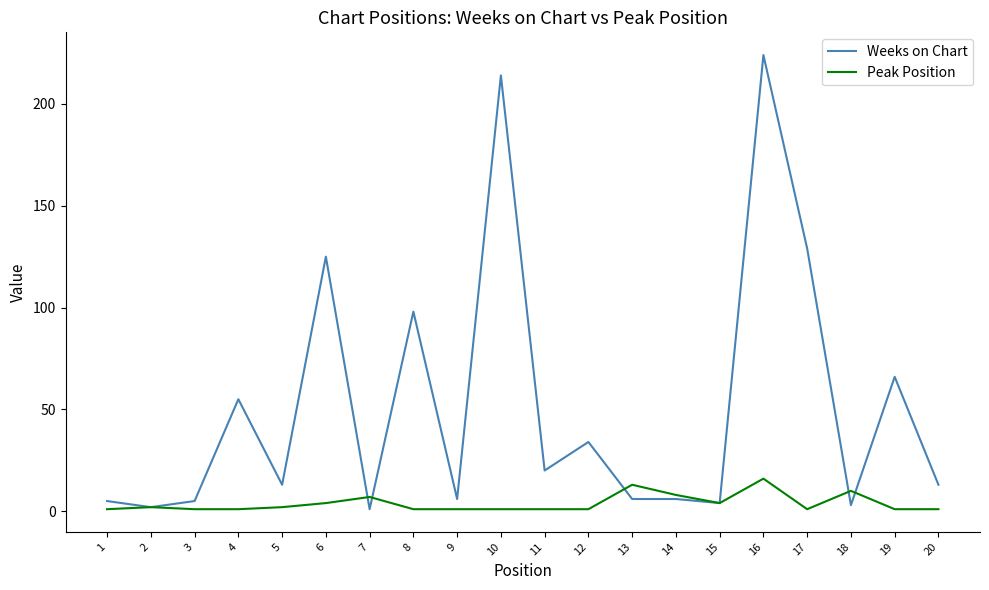

Which category has the highest value across all series?

16